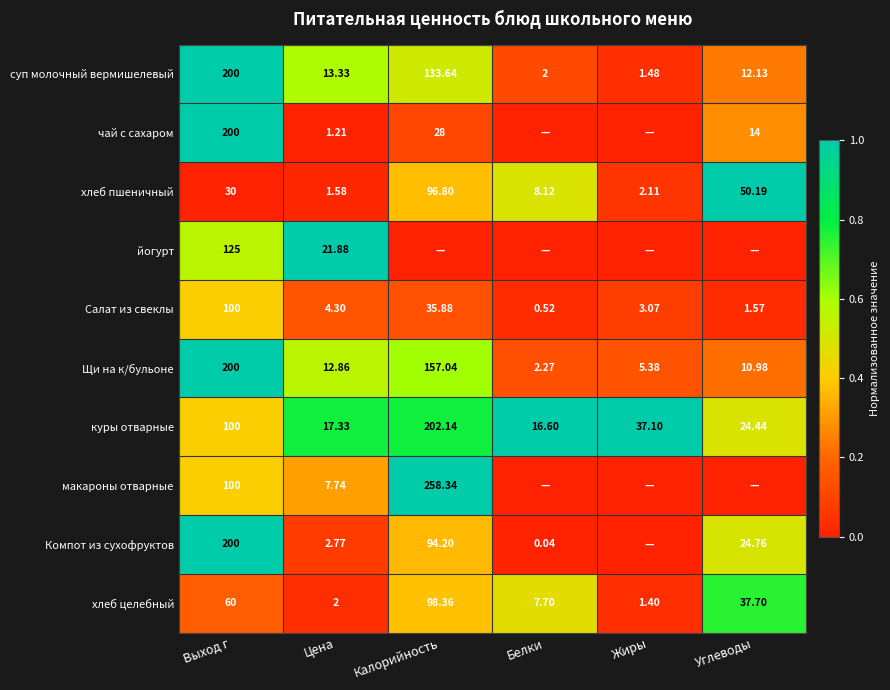

Is the value of чай с сахаром at Цена greater than the value of Компот из сухофруктов at Белки?

Yes